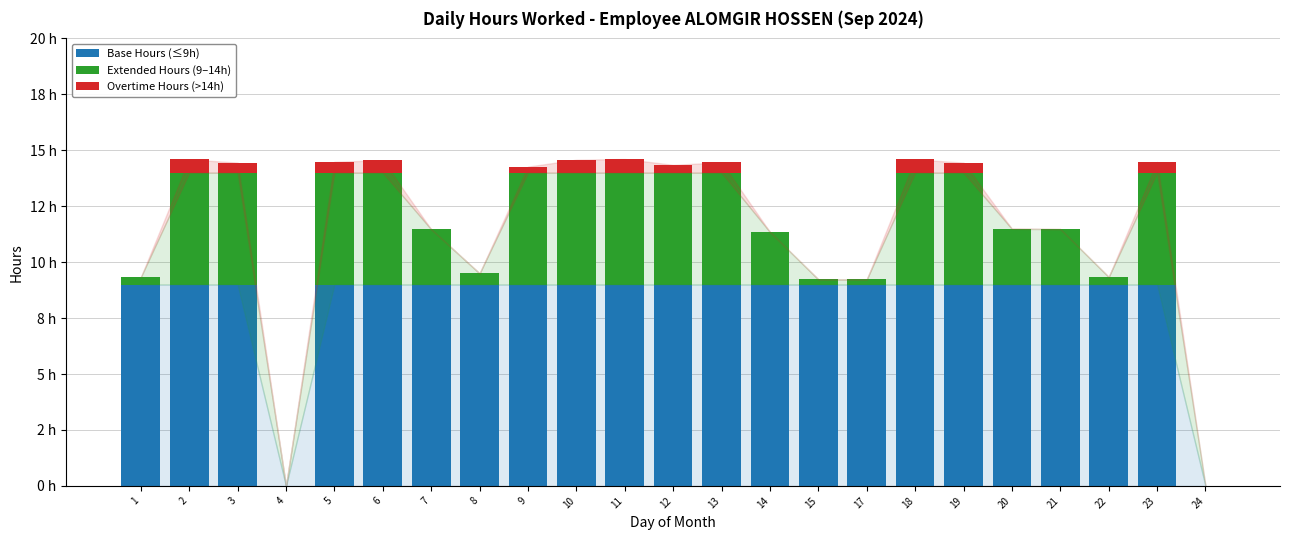

Does the chart contain stacked bars?

Yes